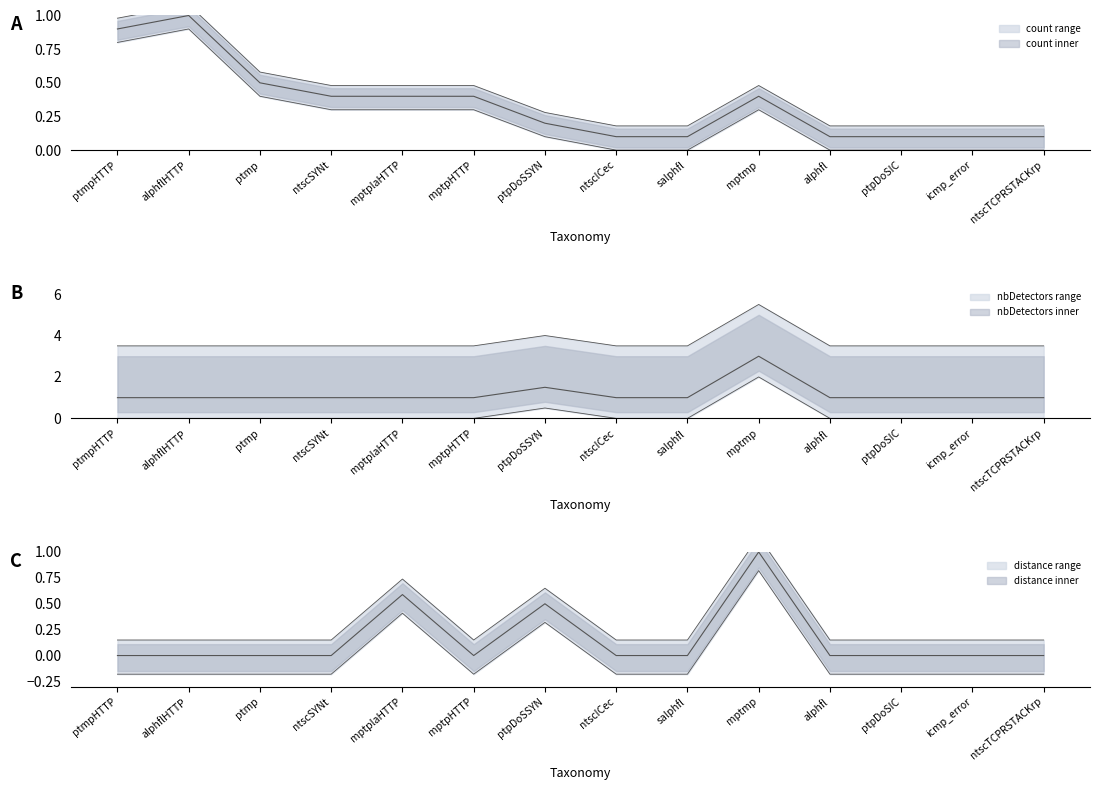

True or false: mean_distance and count cross at least once.

True